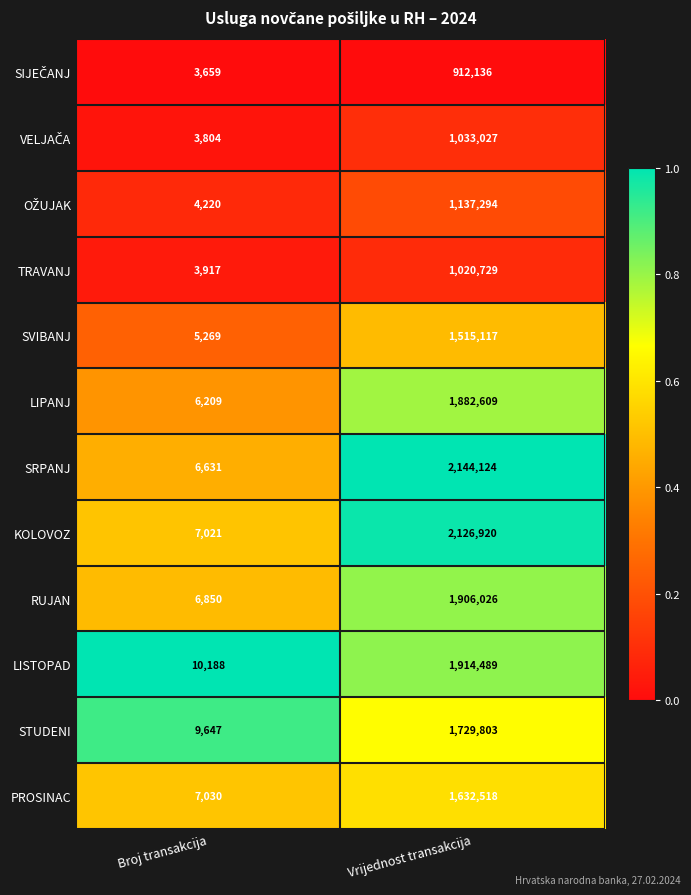

True or false: STUDENI has a value of 2812504 at Vrijednost transakcija.

False